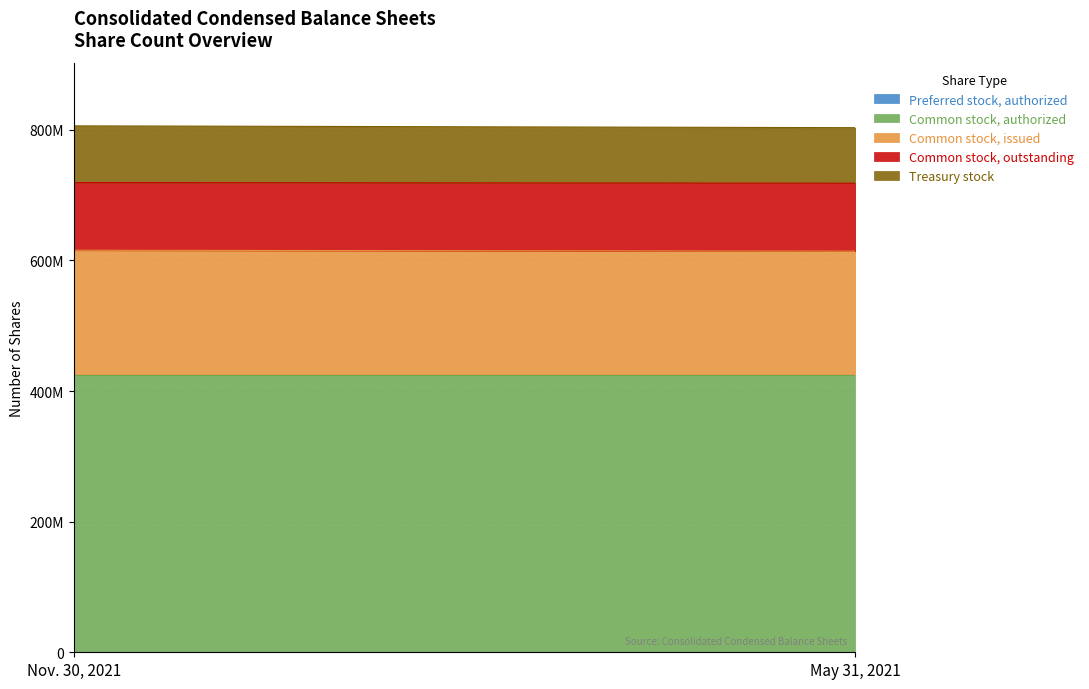

The Common stock, authorized series shows 625436621 at May 31, 2021. True or false?

False